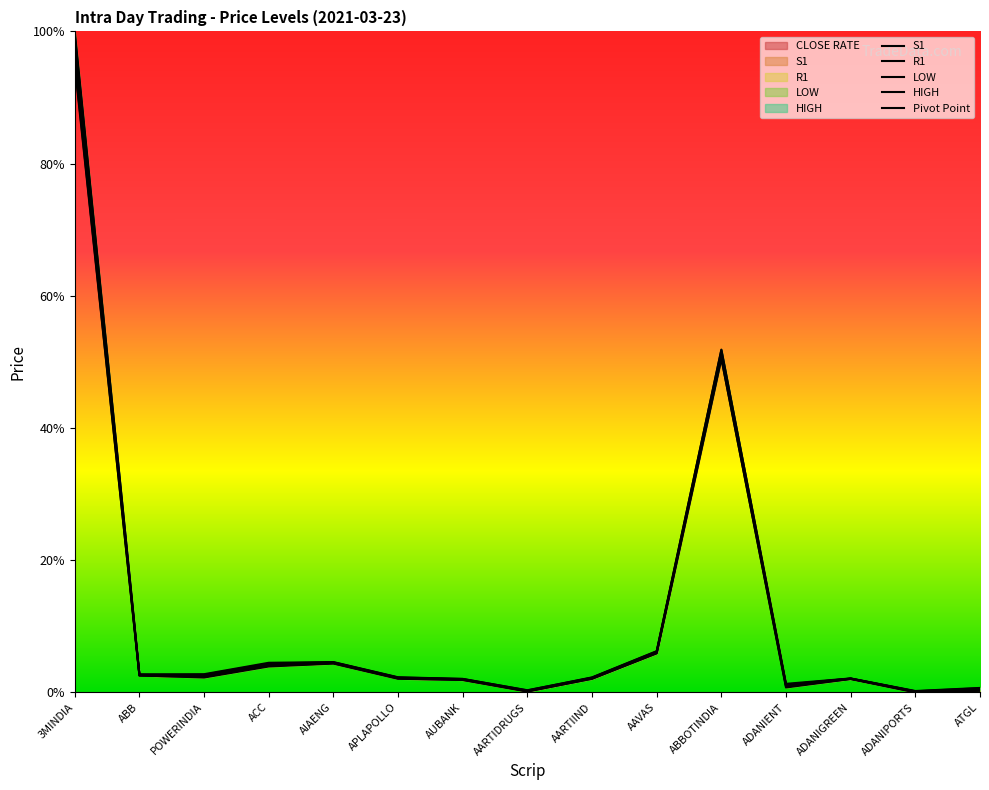

Reading right to left, what are all the values shown in this chart?

S1: 0.0	0.0	0.0	0.0	0.5	0.1	0.0	0.0	0.0	0.0	0.0	0.0	0.0	0.0	1.0
R1: 0.0	0.0	0.0	0.0	0.5	0.1	0.0	0.0	0.0	0.0	0.0	0.0	0.0	0.0	1.0
LOW: 0.0	0.0	0.0	0.0	0.5	0.1	0.0	0.0	0.0	0.0	0.0	0.0	0.0	0.0	0.9
HIGH: 0.0	0.0	0.0	0.0	0.5	0.1	0.0	0.0	0.0	0.0	0.0	0.0	0.0	0.0	1.0
Pivot Point: 0.0	0.0	0.0	0.0	0.5	0.1	0.0	0.0	0.0	0.0	0.0	0.0	0.0	0.0	1.0